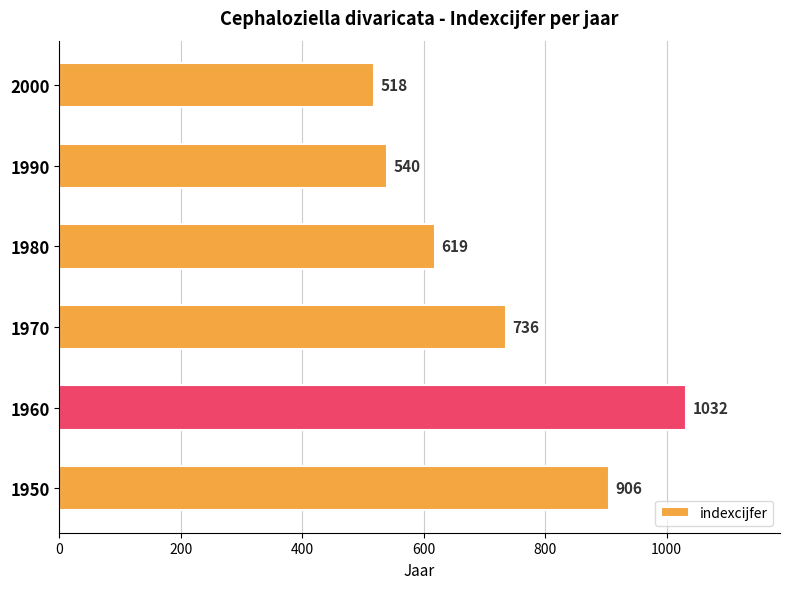

Is it true that the value at 1950 is 906?

True